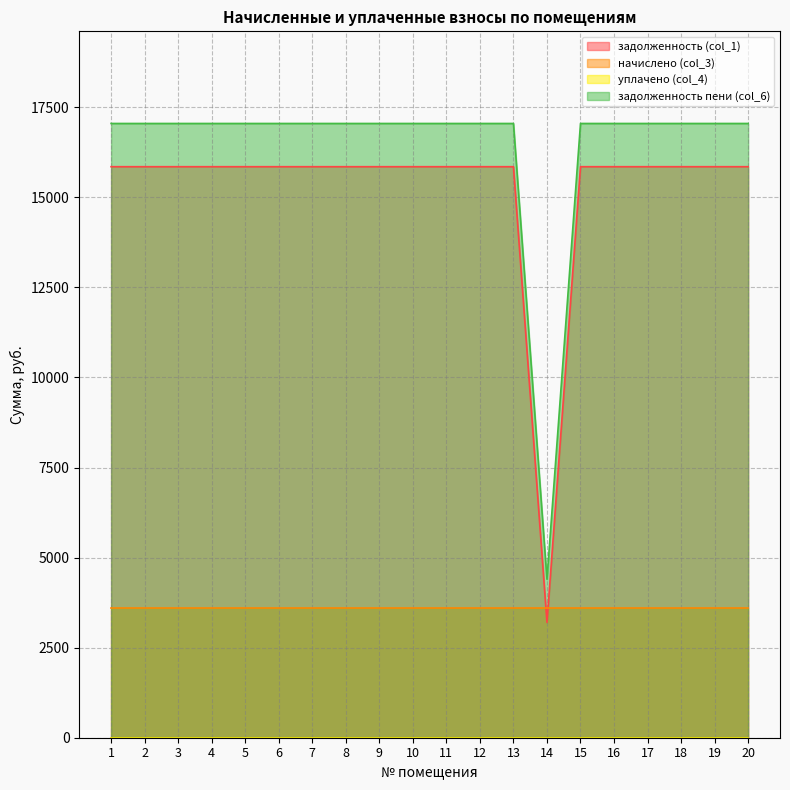

Which series has the widest spread of values?

задолженность (col_1)